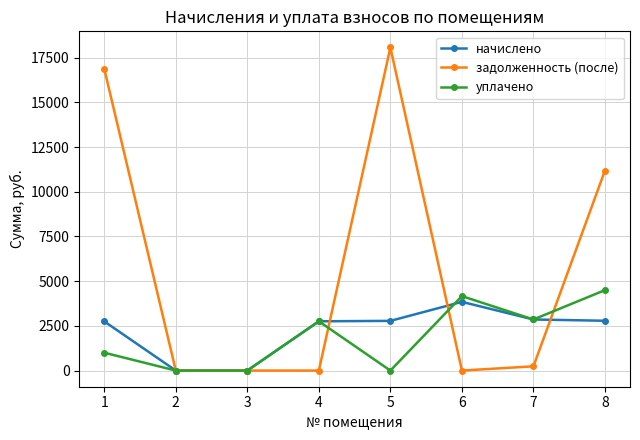

What is the difference between the highest and lowest values at 7?

2619.1